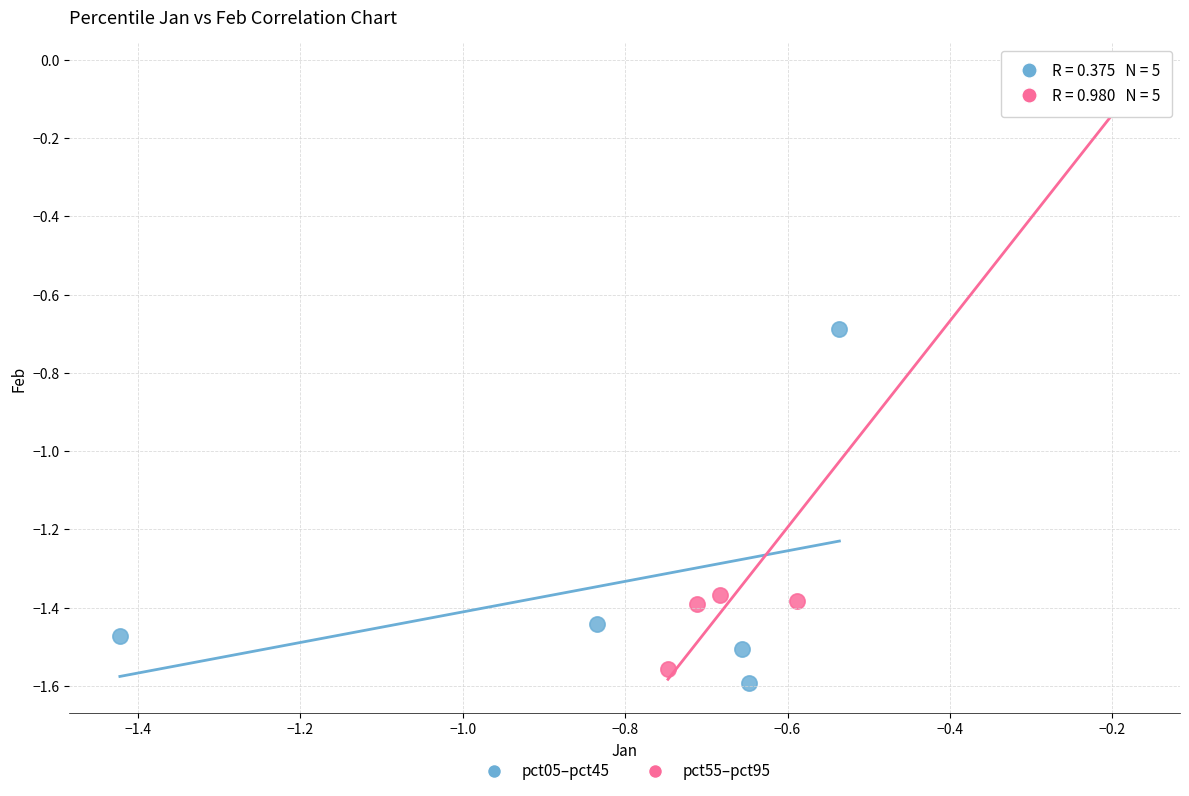

Which series reaches the minimum Y coordinate?

pct05–pct45